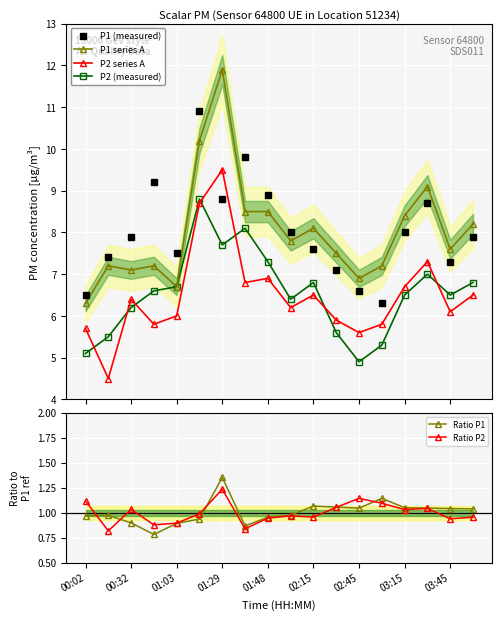

What is the sum of all Ratio P2 values?

17.9